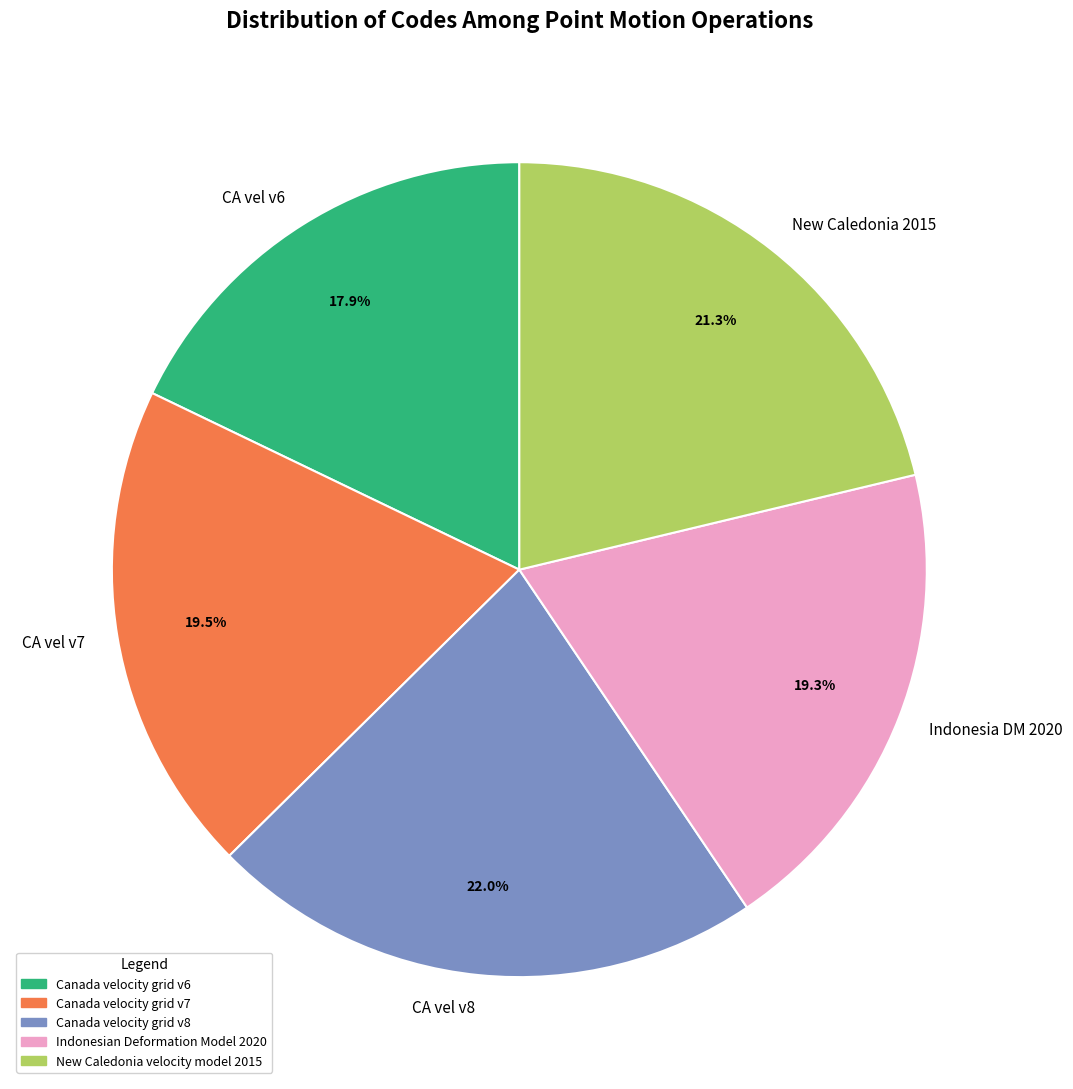

Do Indonesia DM 2020 and CA vel v6 together represent more than half of the pie?

No